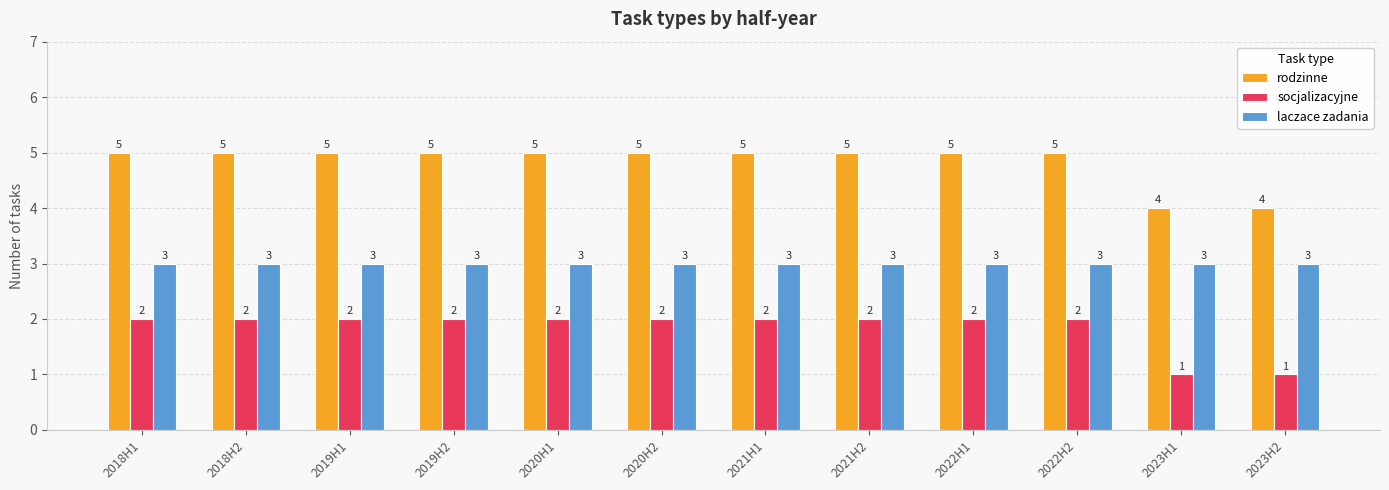

How many bars are there in each group?

3